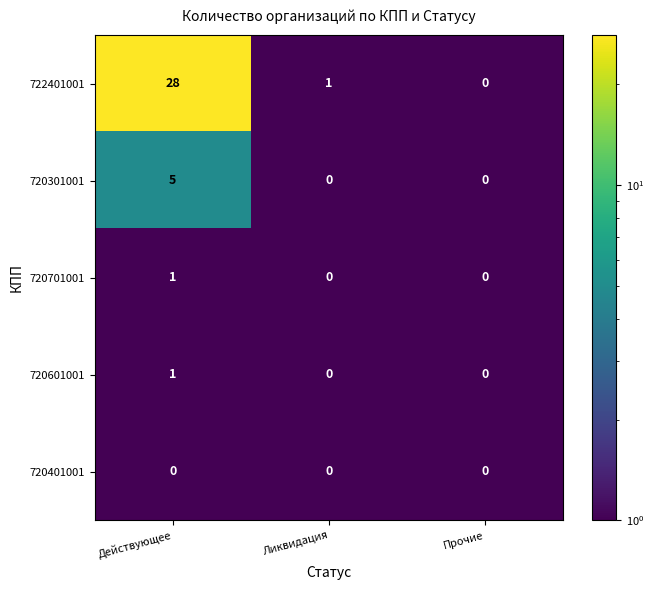

Rank the categories by 722401001 value from lowest to highest.

Прочие, Ликвидация, Действующее